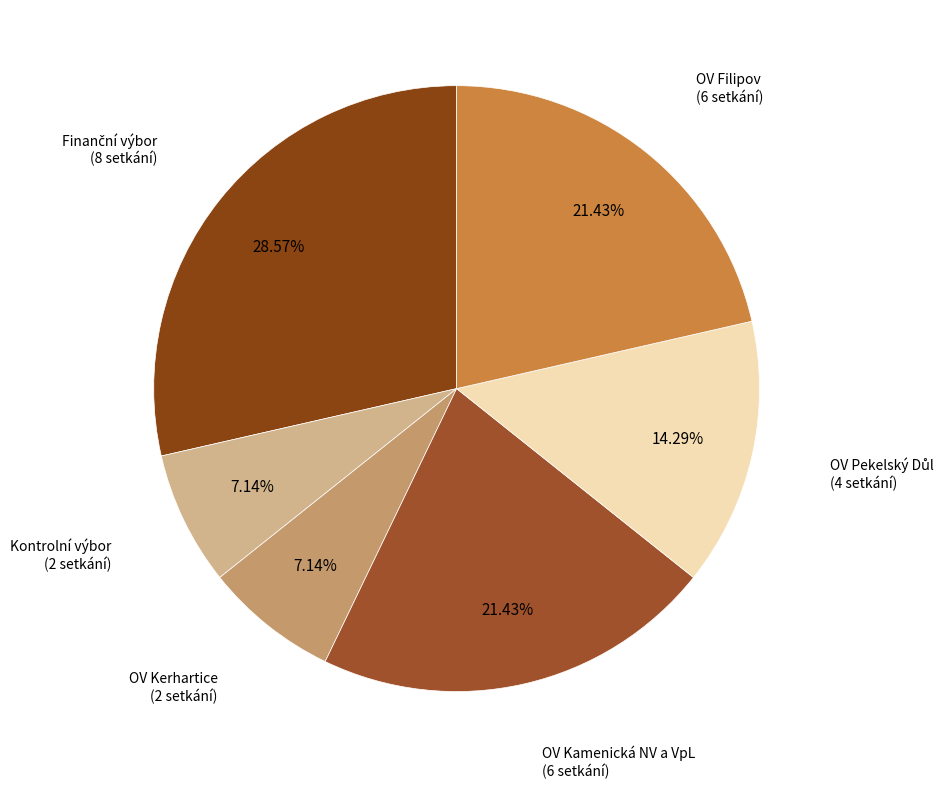

Does any single category account for the majority?

No